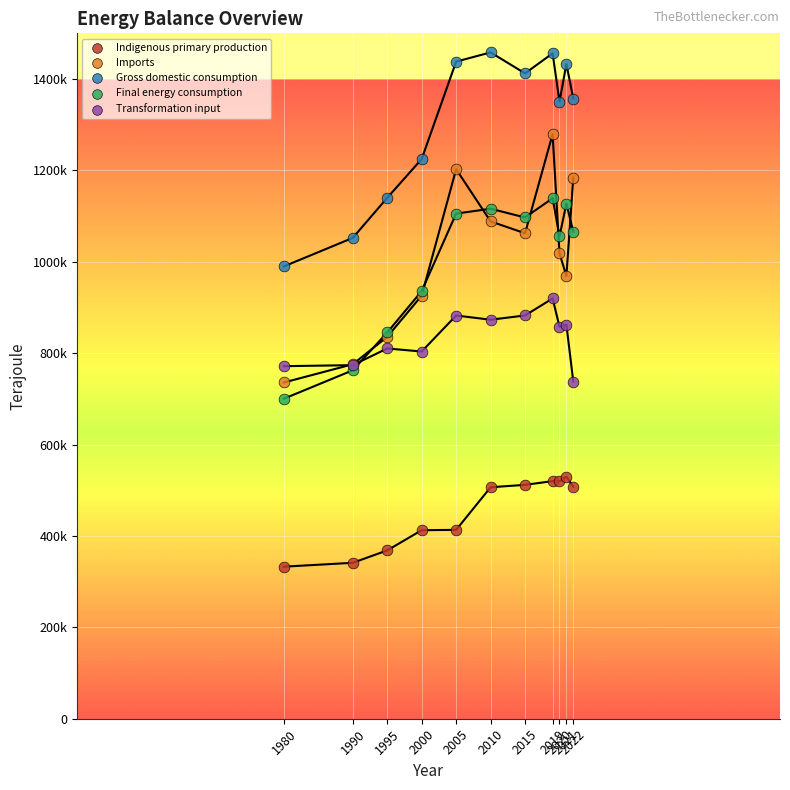

What are all the series names shown in the legend?

Indigenous primary production, Imports, Gross domestic consumption, Final energy consumption, Transformation input